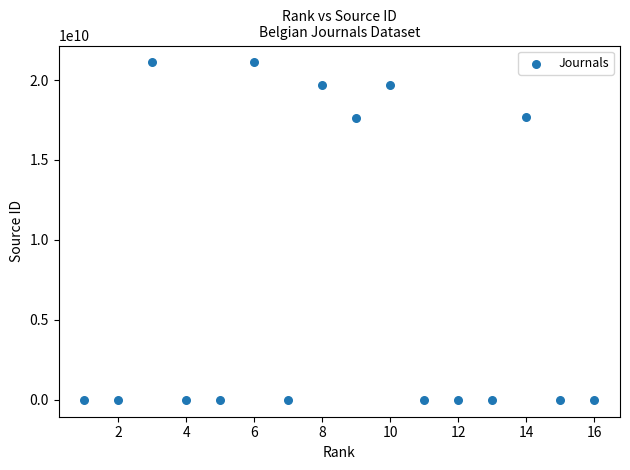

What is the range of Y values (max minus min)?

21100889133